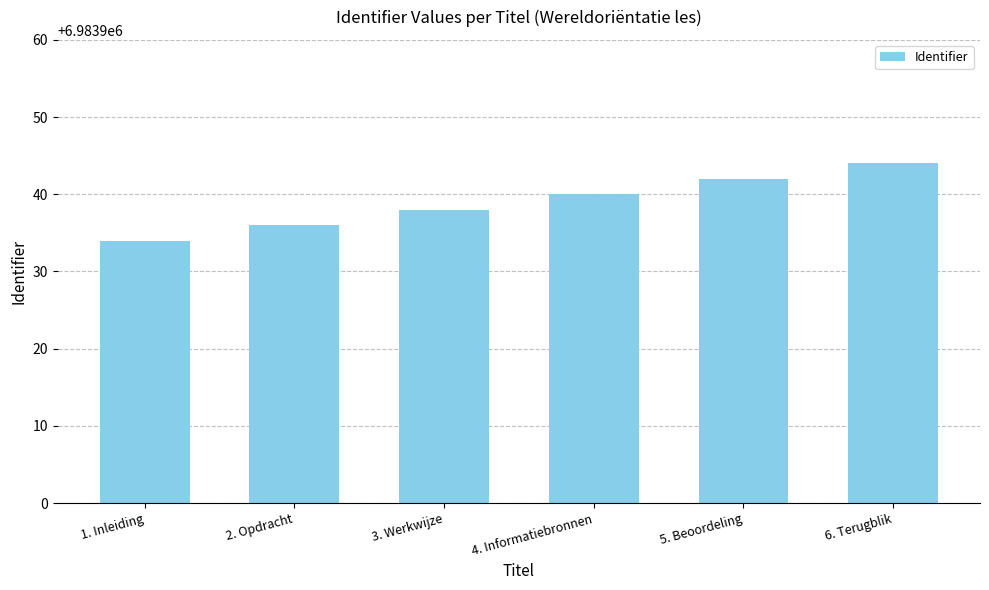

Reading right to left, extract all data points from this chart.

6983944	6983942	6983940	6983938	6983936	6983934